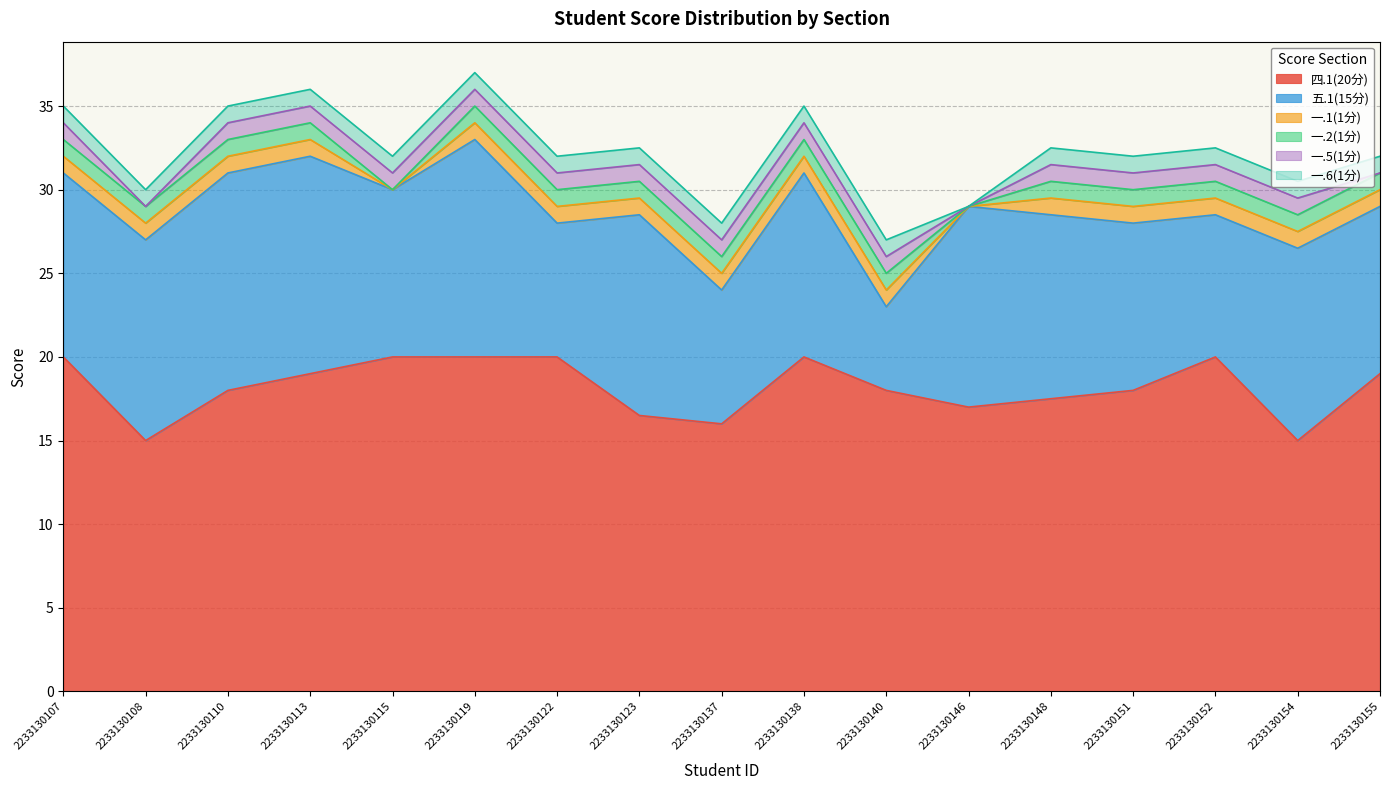

What is the minimum value for 五.1(15分)?

5.0